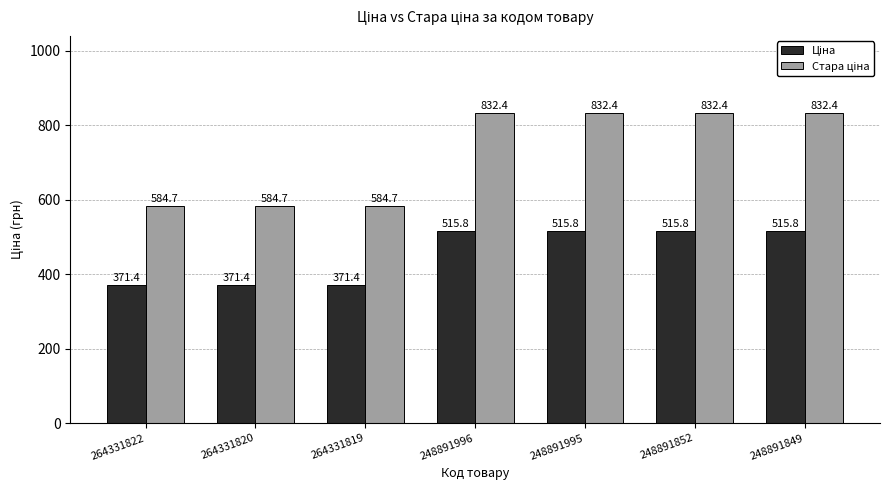

At how many categories does at least one series exceed 581?

7